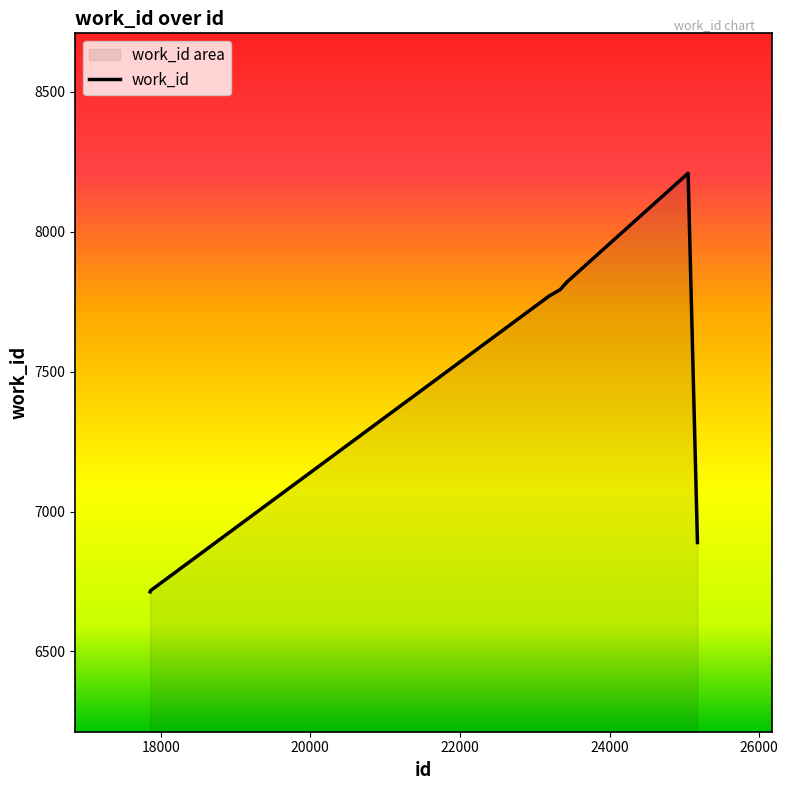

How many lines are shown in the chart?

1